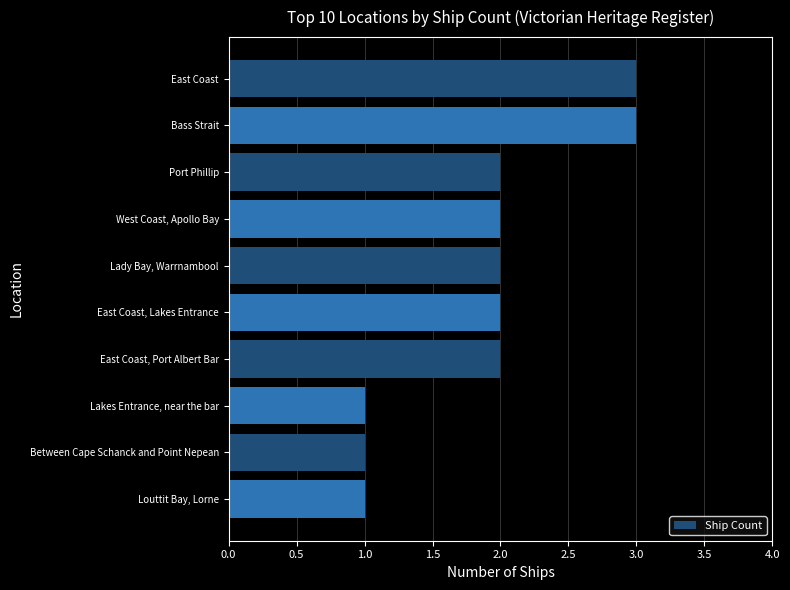

What position from the top is Lady Bay, Warrnambool?

5